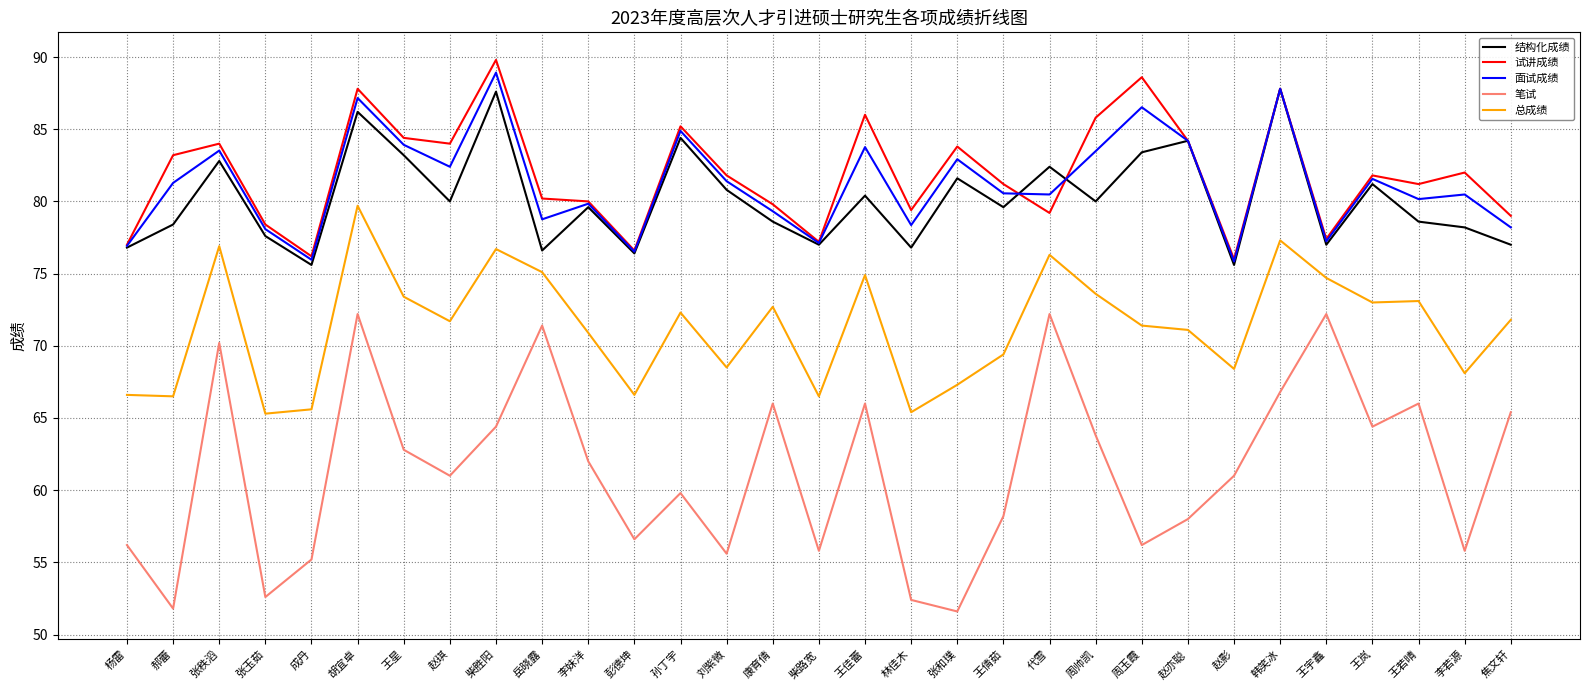

At which category does 试讲成绩 reach its first local peak?

张秩滔